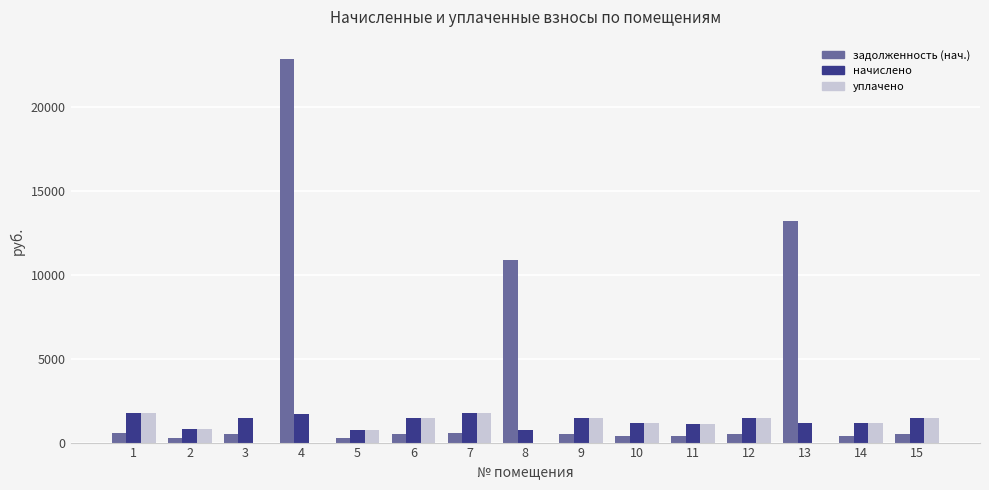

What is the sum of all уплачено values?

14357.6